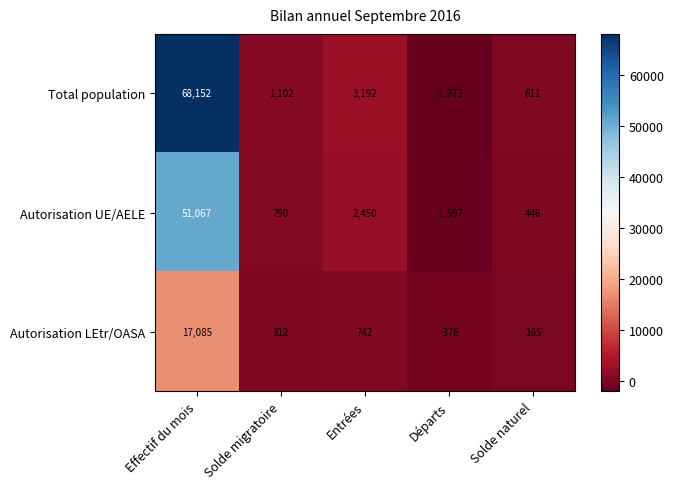

What is the total value across all series at Solde naturel?

1222